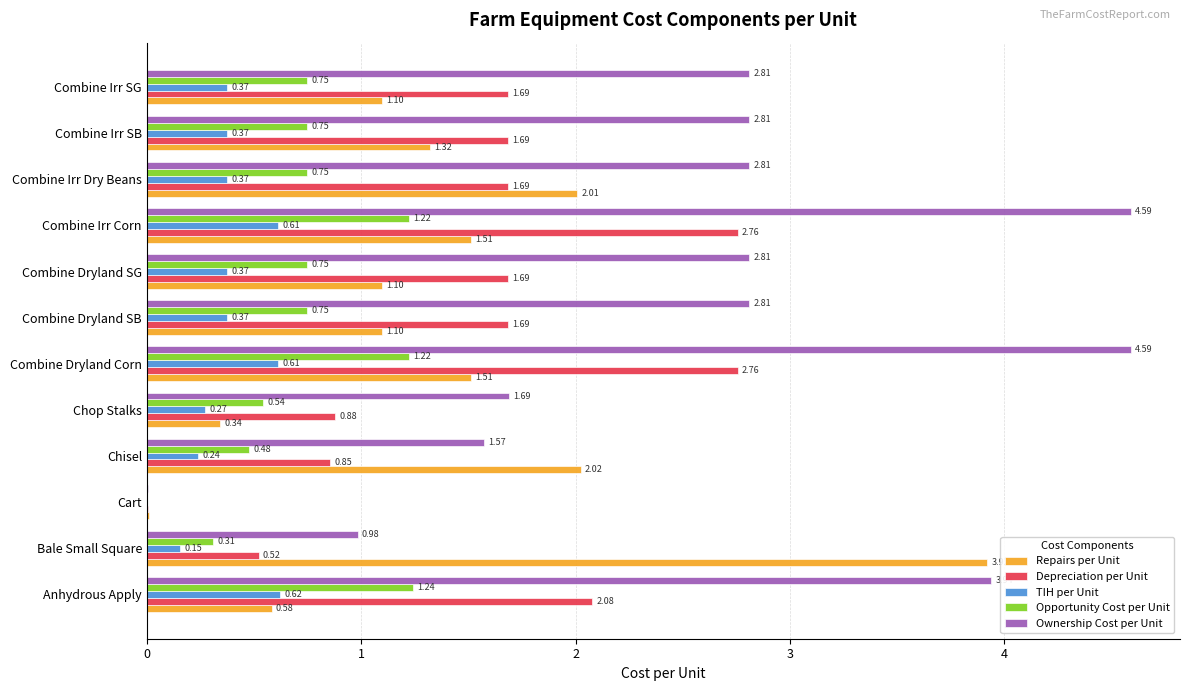

Between Combine Dryland SG and Combine Irr SB, which series saw the biggest shift?

Repairs per Unit